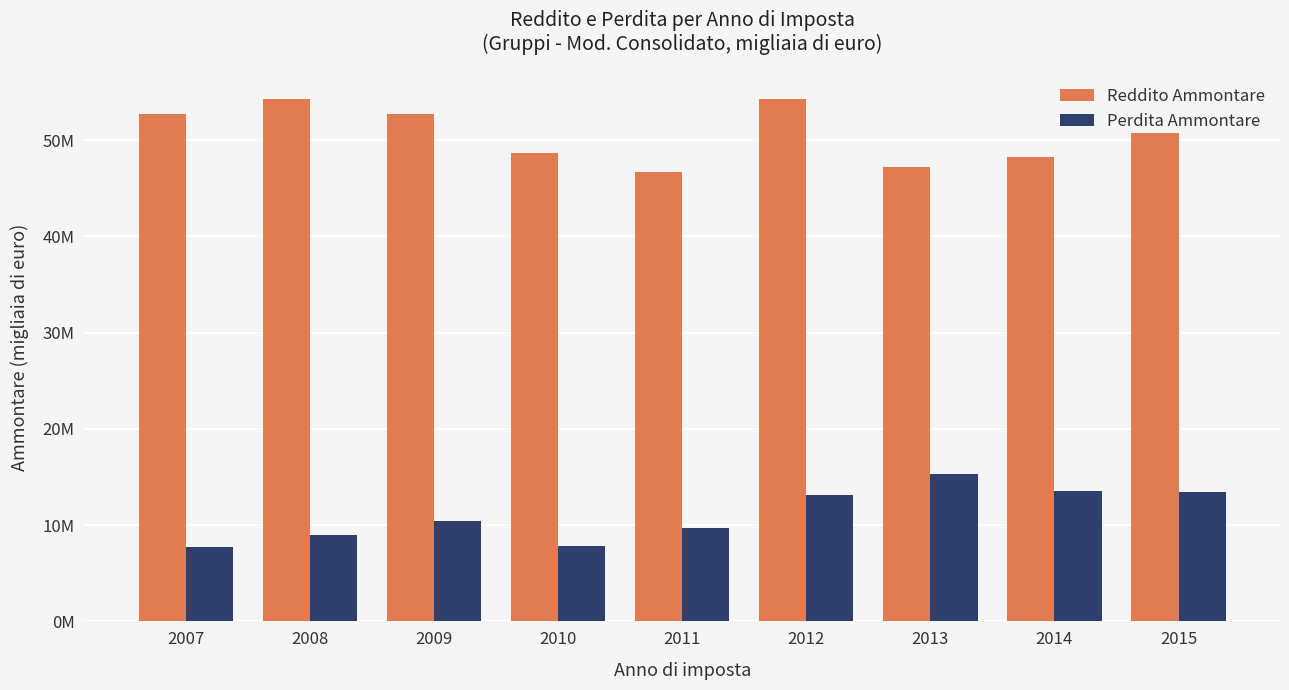

Rank the categories by Reddito Ammontare value from lowest to highest.

2011, 2013, 2014, 2010, 2015, 2009, 2007, 2012, 2008